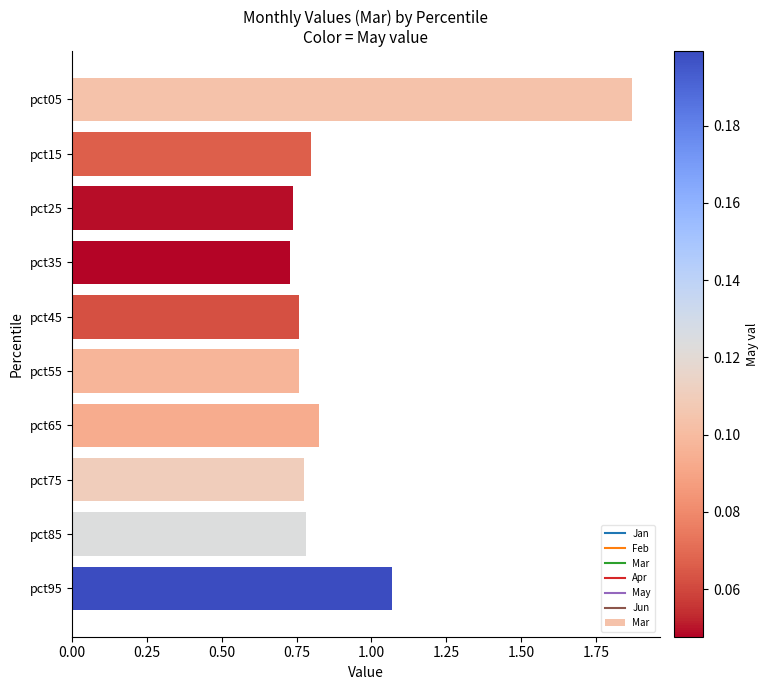

True or false: the data shows 1.2 at pct15.

False